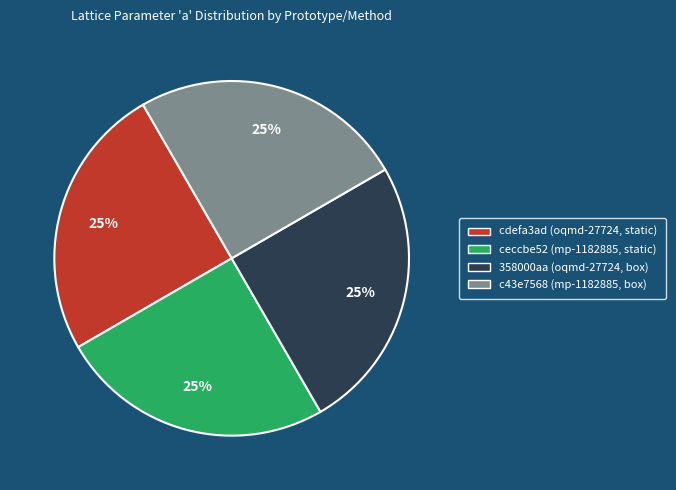

To the nearest percent, what portion does ceccbe52 (mp-1182885, static) represent?

25%